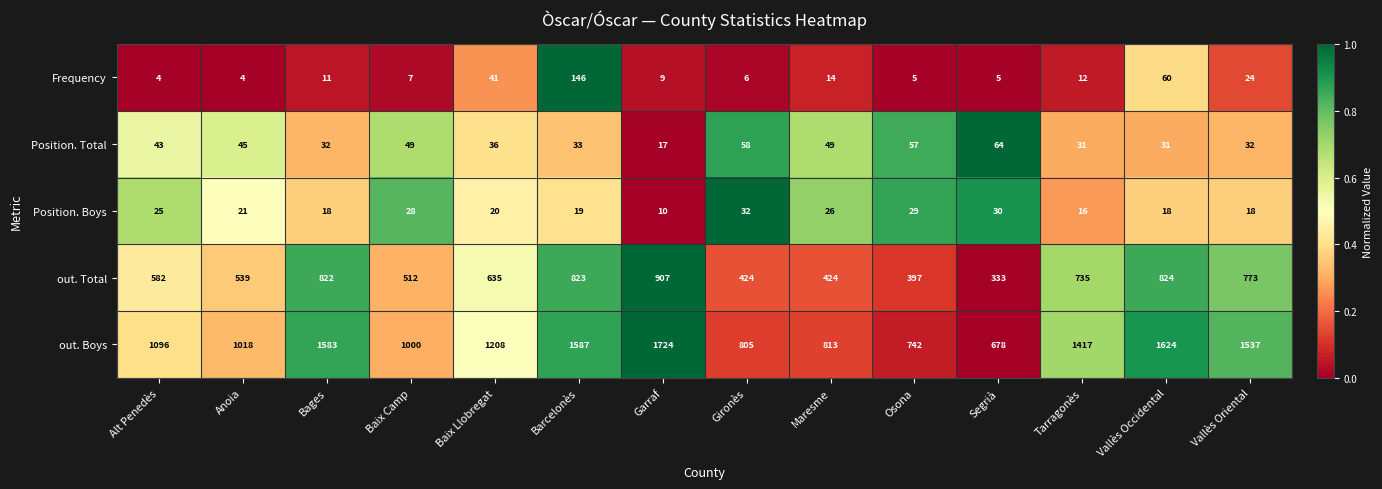

Rank the series at Osona from lowest to highest value.

Frequency, Position. Boys, Position. Total, out. Total, out. Boys